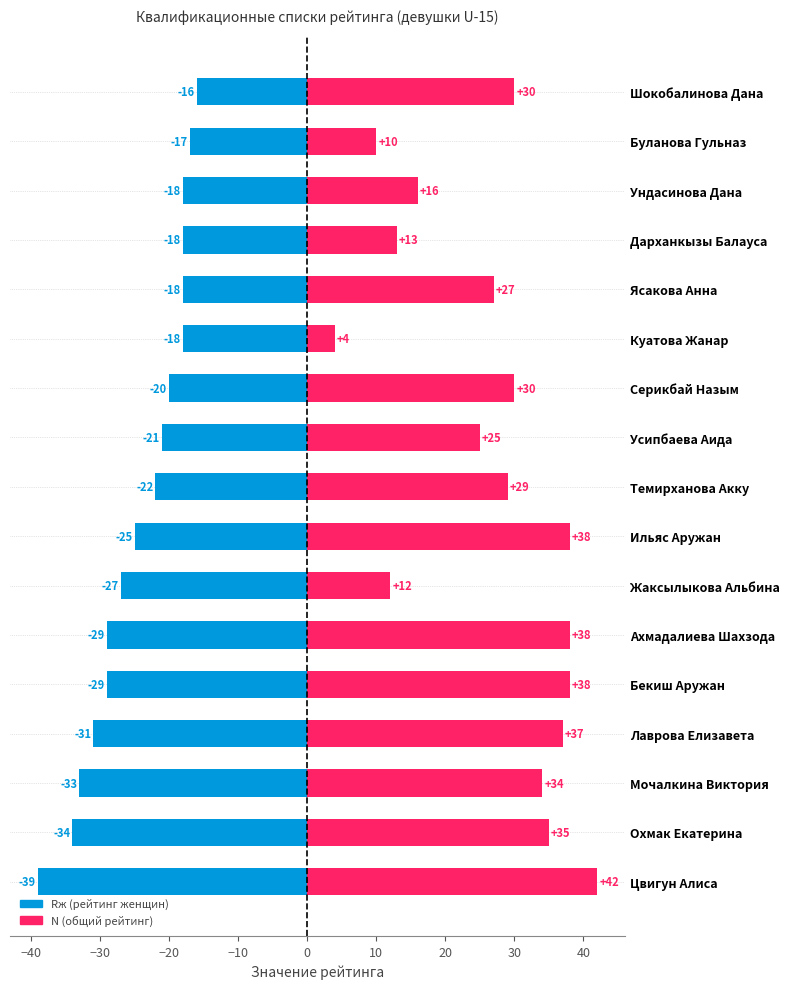

What is the maximum value for Rж?

-16